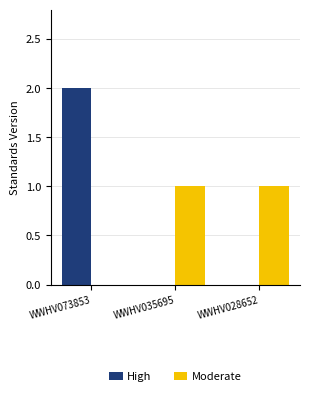

The value of High at WWHV035695 is 0. True or false?

True